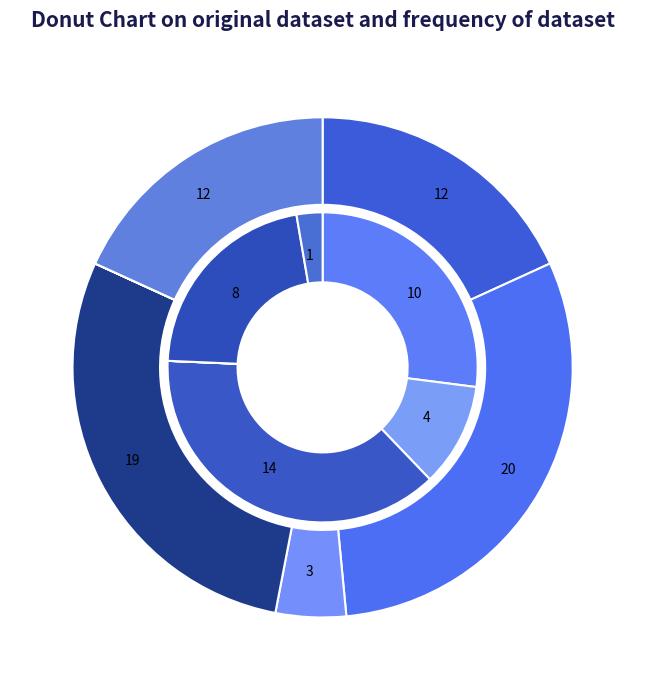

Does 6 account for over 50% of the chart?

No